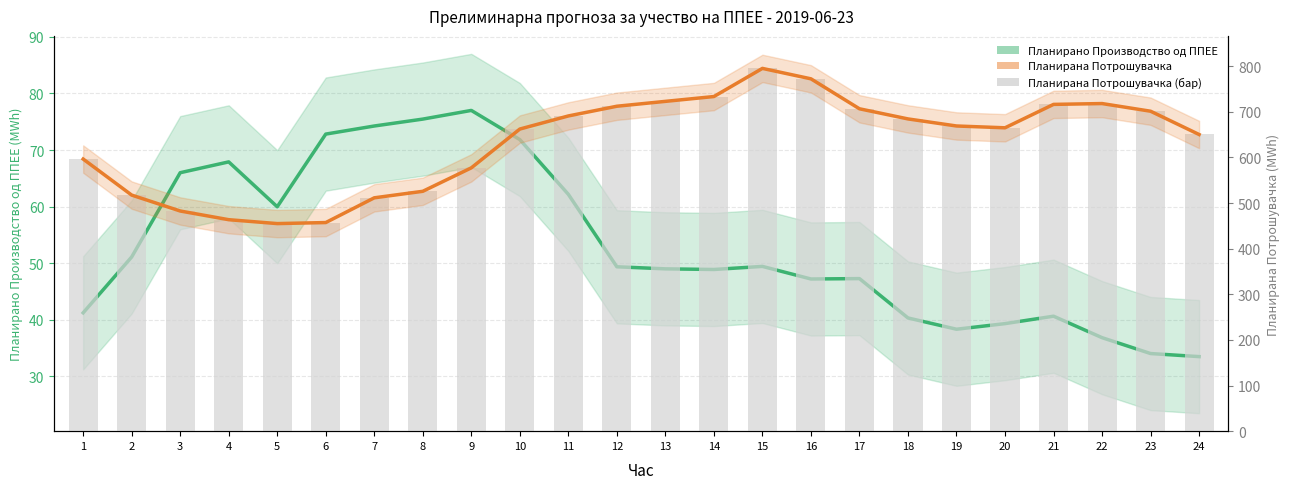

How many categories are shown in the chart?

24